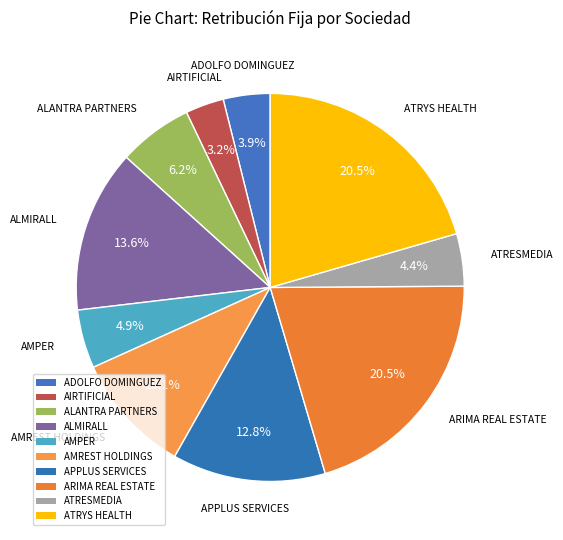

What is the largest slice in the pie chart?

ARIMA REAL ESTATE